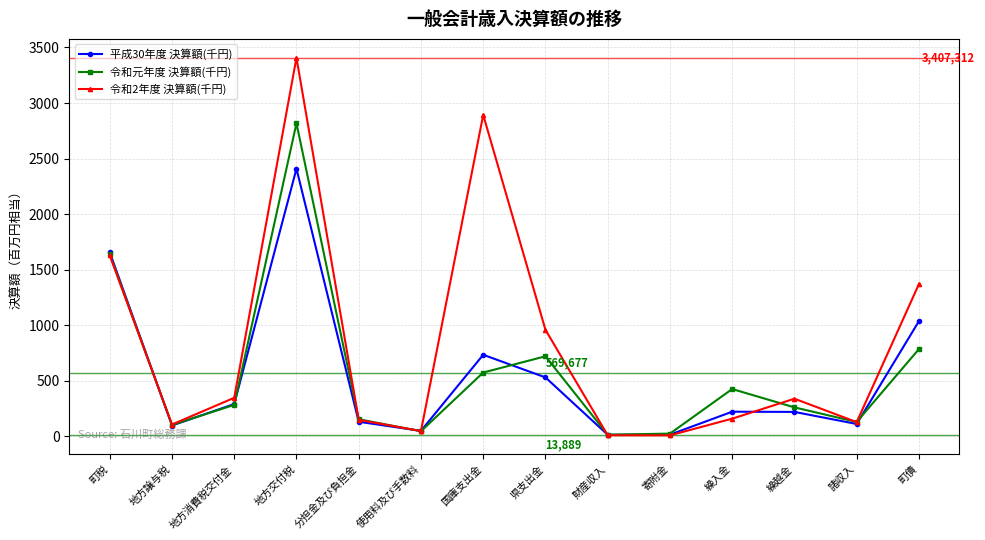

Rank the categories by 平成30年度 決算額(千円) value from highest to lowest.

地方交付税, 町税, 町債, 国庫支出金, 県支出金, 地方消費税交付金, 繰入金, 繰越金, 分担金及び負担金, 諸収入, 地方譲与税, 使用料及び手数料, 寄附金, 財産収入